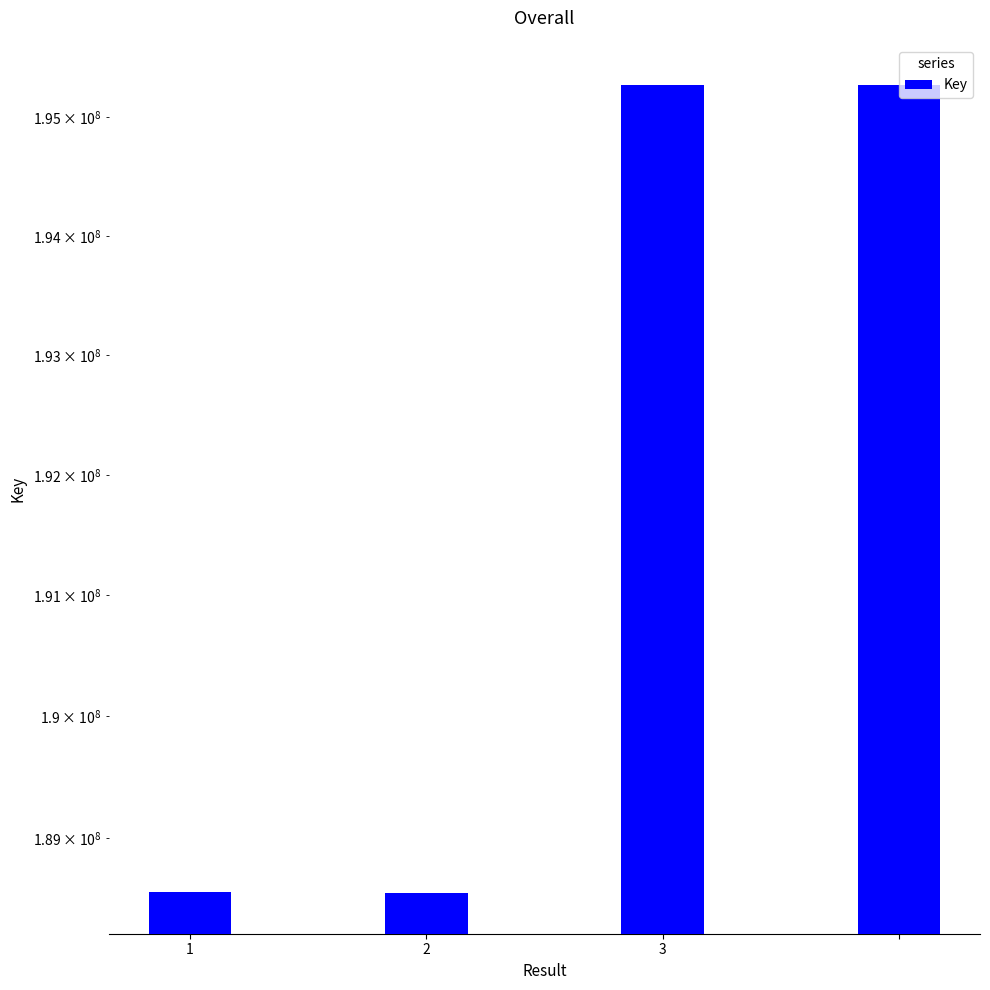

What is the approximate value at 1, to the nearest 100?

188556700